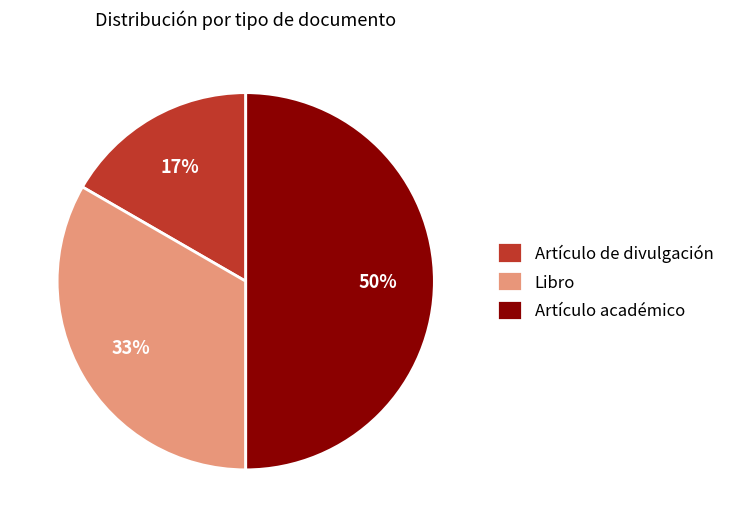

To the nearest percent, what is the average slice percentage?

33%